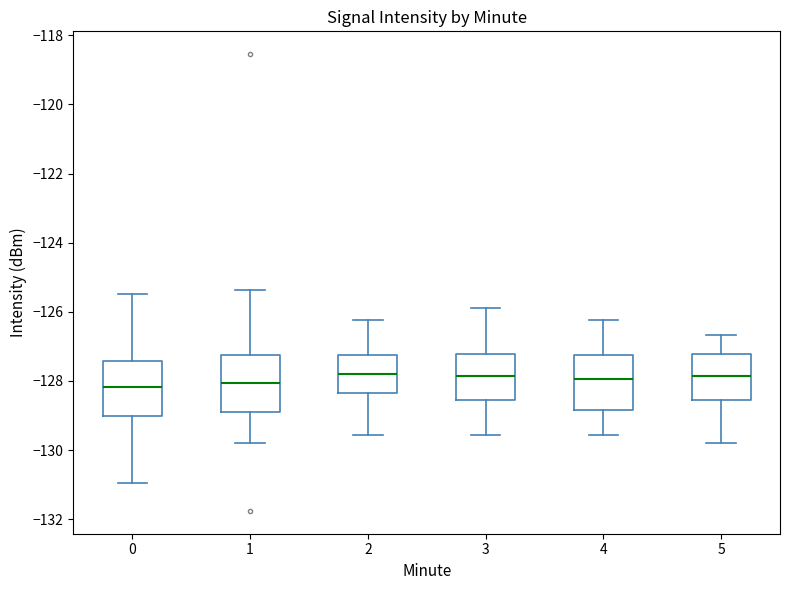

Reading left to right, read every box against the y-axis: the position of its median line, the range the box covers, and the ends of its whiskers. The values are not printed on the chart, so give them approximately, as read against the axis.

0: median -128.2, box -129.0 to -127.4, whiskers -131.0 to -125.4
1: median -128.0, box -128.8 to -127.2, whiskers -129.8 to -125.4
2: median -127.8, box -128.4 to -127.2, whiskers -129.6 to -126.2
3: median -127.8, box -128.6 to -127.2, whiskers -129.6 to -126.0
4: median -128.0, box -128.8 to -127.2, whiskers -129.6 to -126.2
5: median -127.8, box -128.6 to -127.2, whiskers -129.8 to -126.6